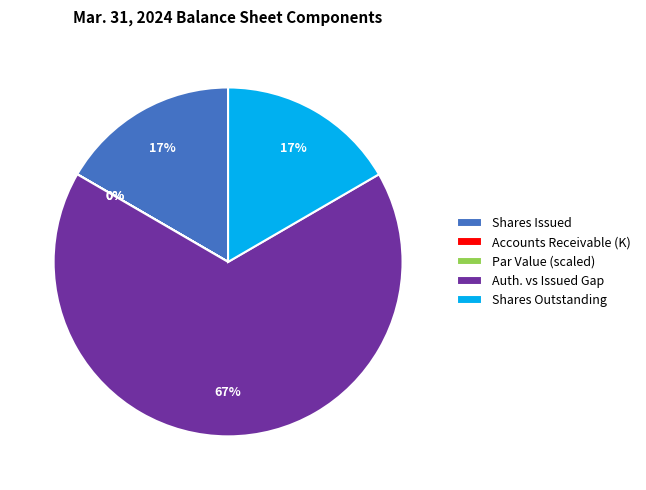

Is it true that Common stock, Shares issued is 6% of the pie?

False